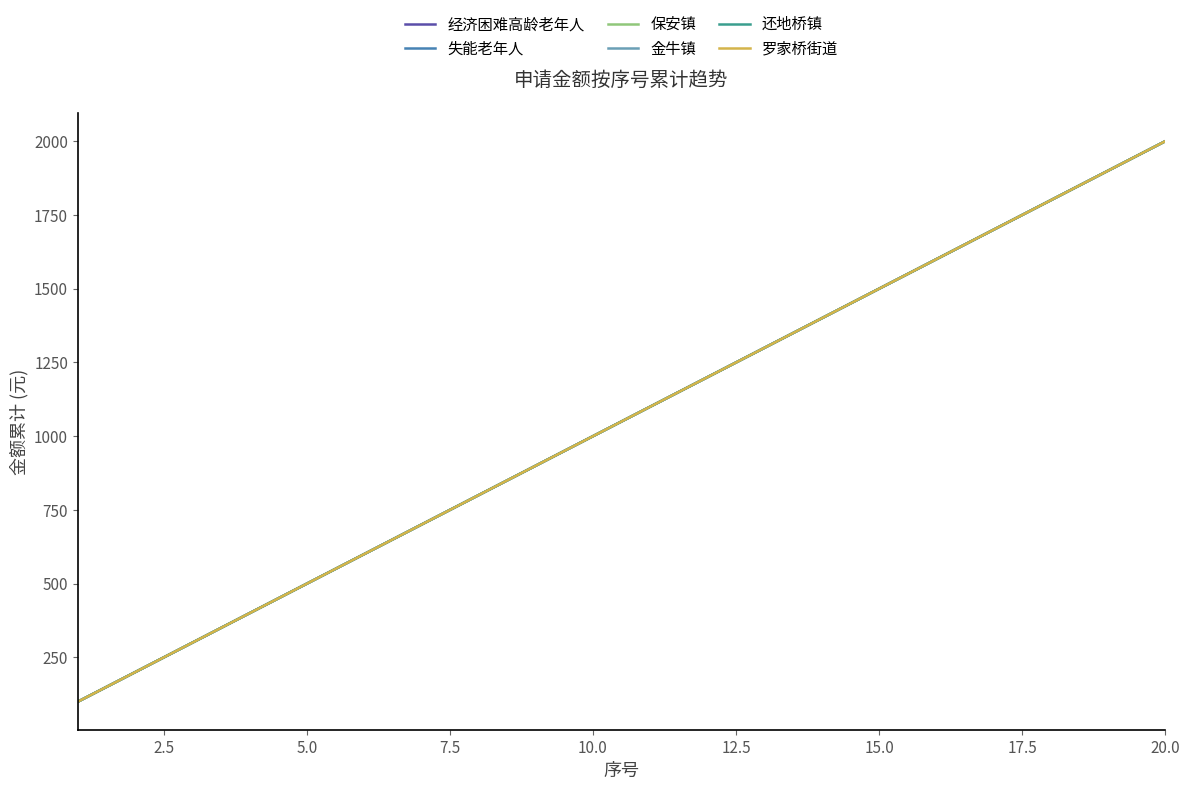

True or false: 还地桥镇 and 经济困难高龄老年人 intersect in this chart.

False